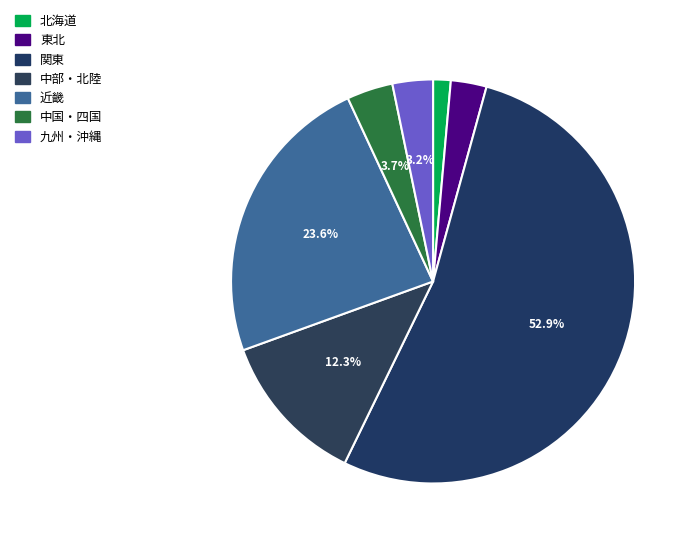

Between 近畿 and 中部・北陸, which is larger?

近畿